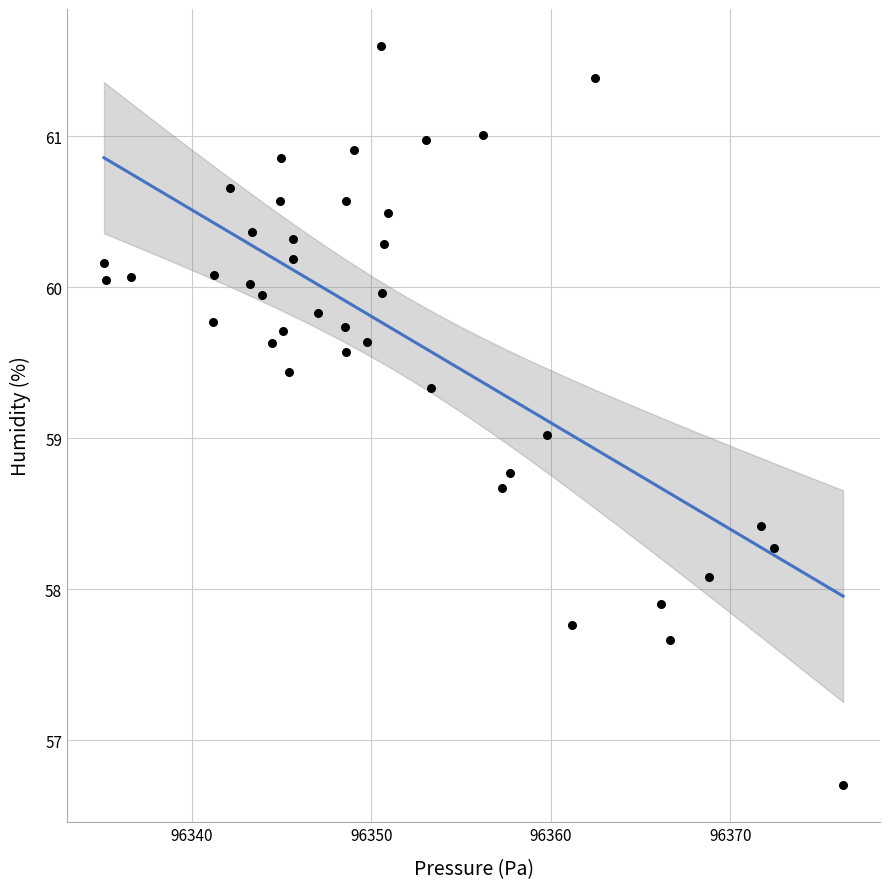

What is the range of X values (max minus min)?

41.2